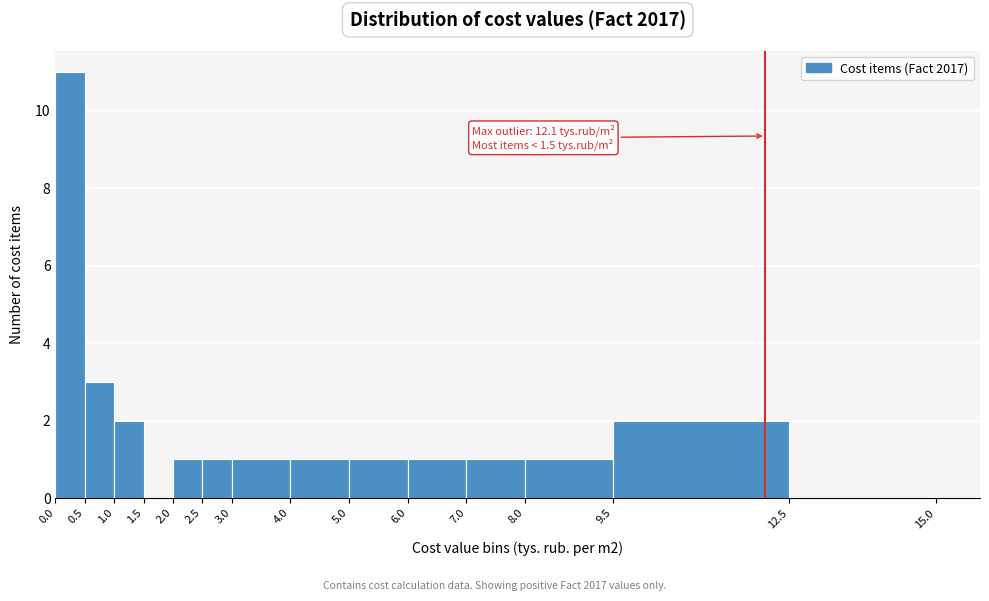

Over which range of the x-axis is the bar tallest?

0.0 to 0.5